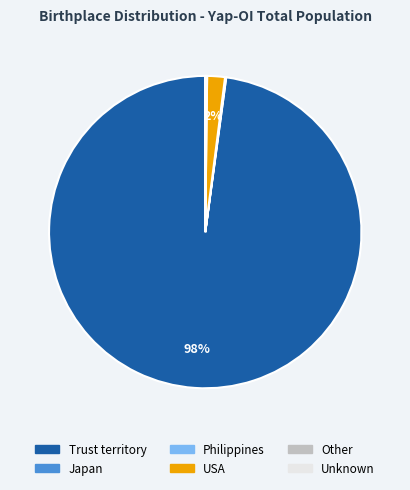

To the nearest percent, what is the average slice percentage?

17%